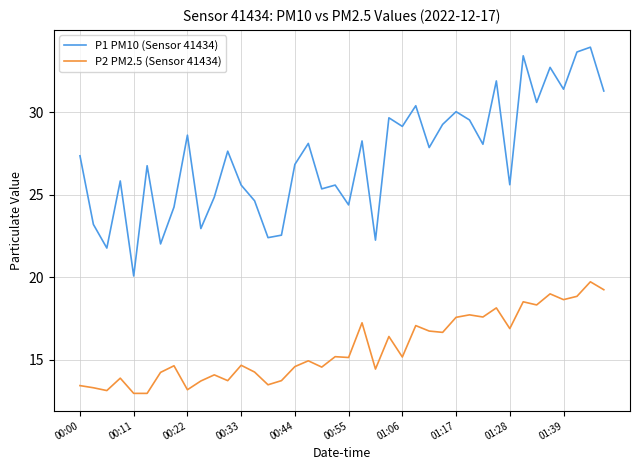

What is the maximum value shown in the chart?

33.9